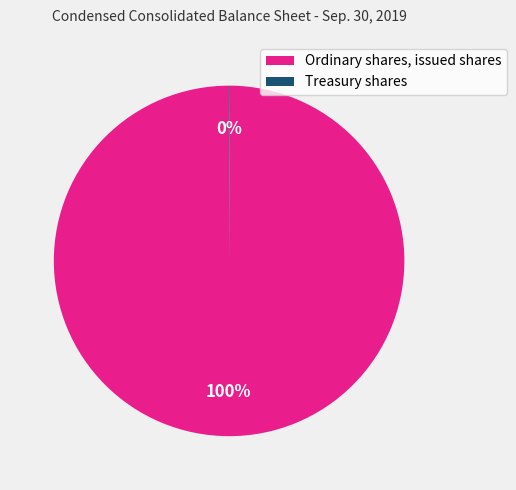

The Ordinary shares, issued shares slice represents 100% of the pie. True or false?

True